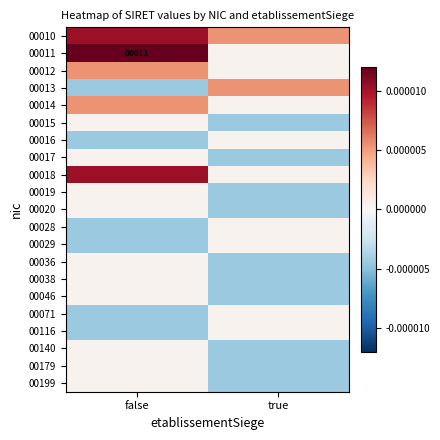

Is it true that 00011 equals 2.4 at false?

False